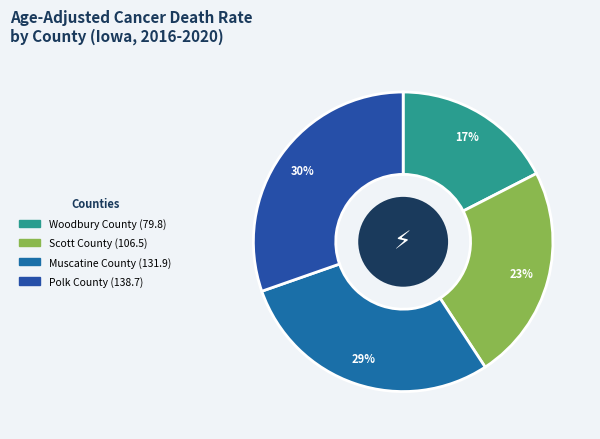

Which category has the biggest portion of the pie?

Polk County